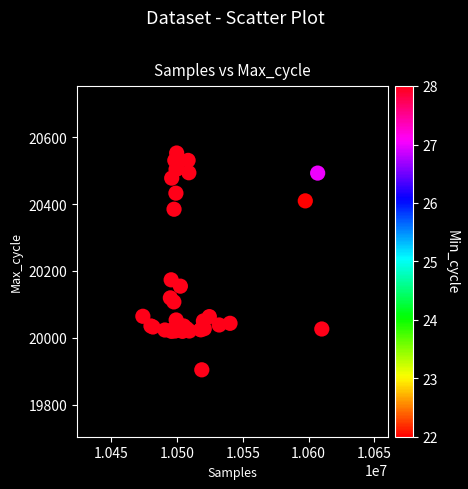

What Y value in the scatter plot is closest to 20229?

20174